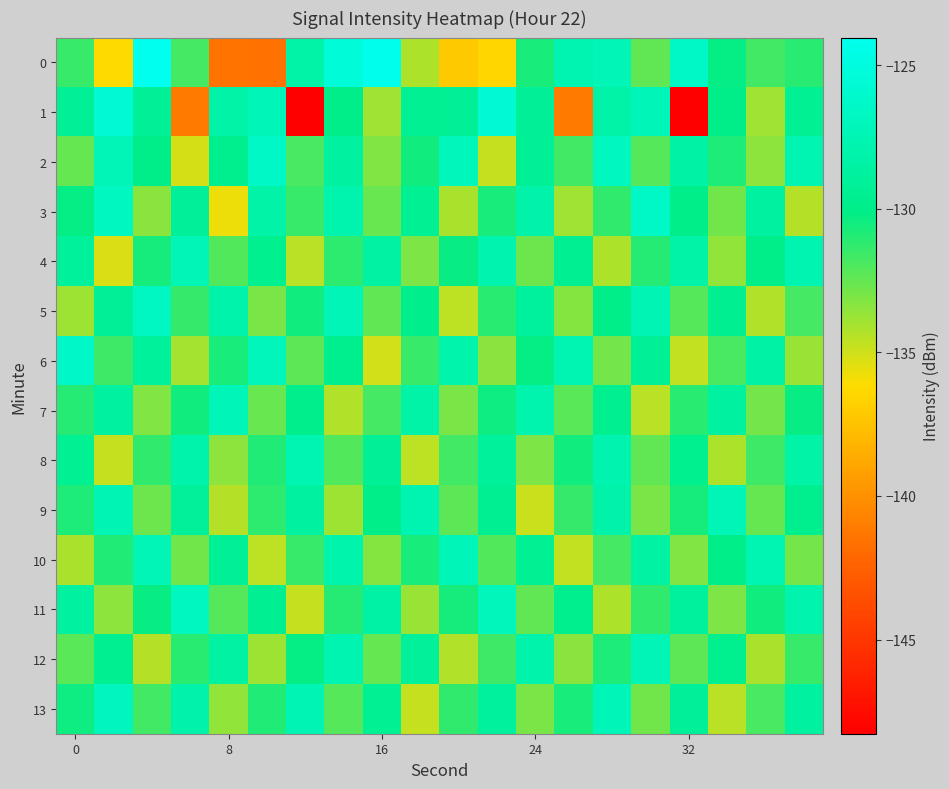

Which series has the largest total across all categories?

2